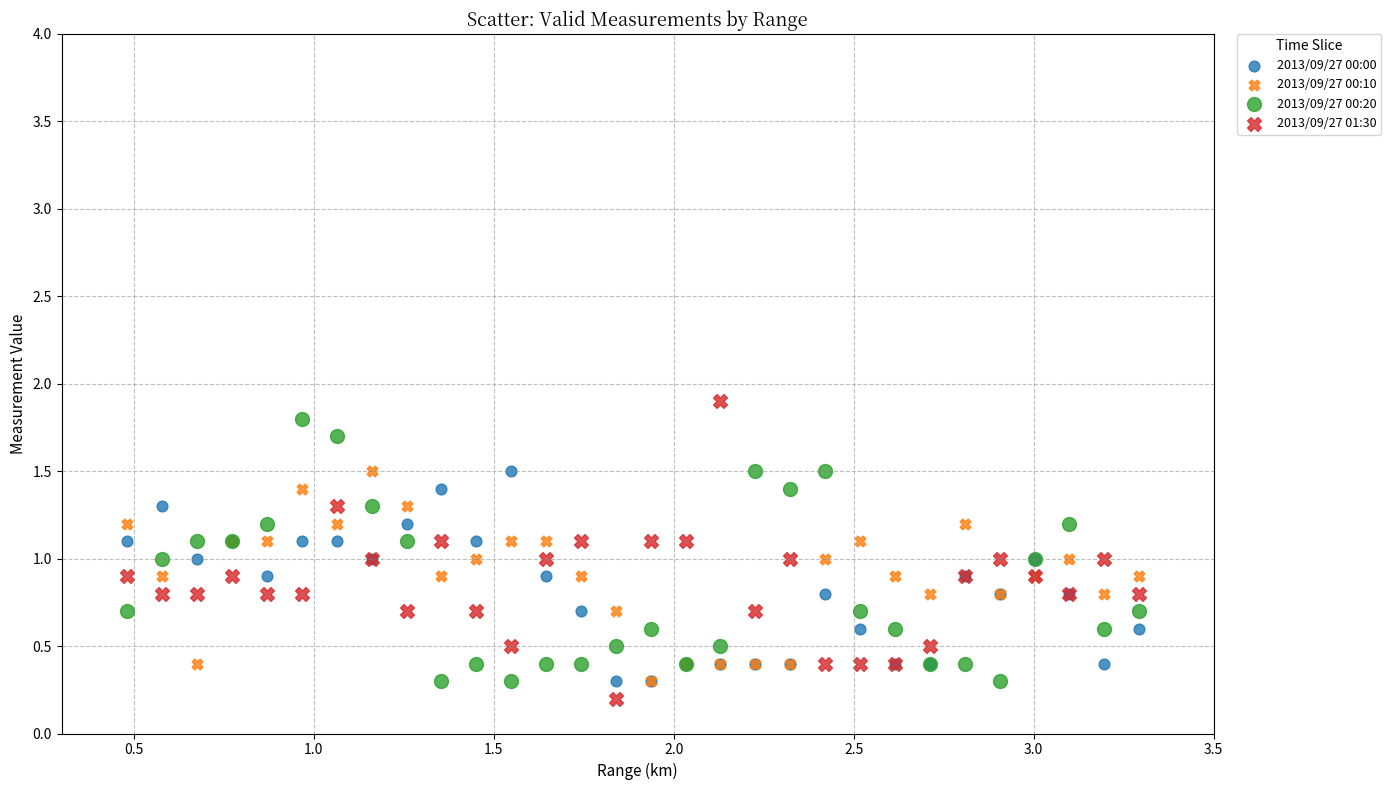

What are all the series names shown in the legend?

2013/09/27 00:00, 2013/09/27 00:10, 2013/09/27 00:20, 2013/09/27 01:30